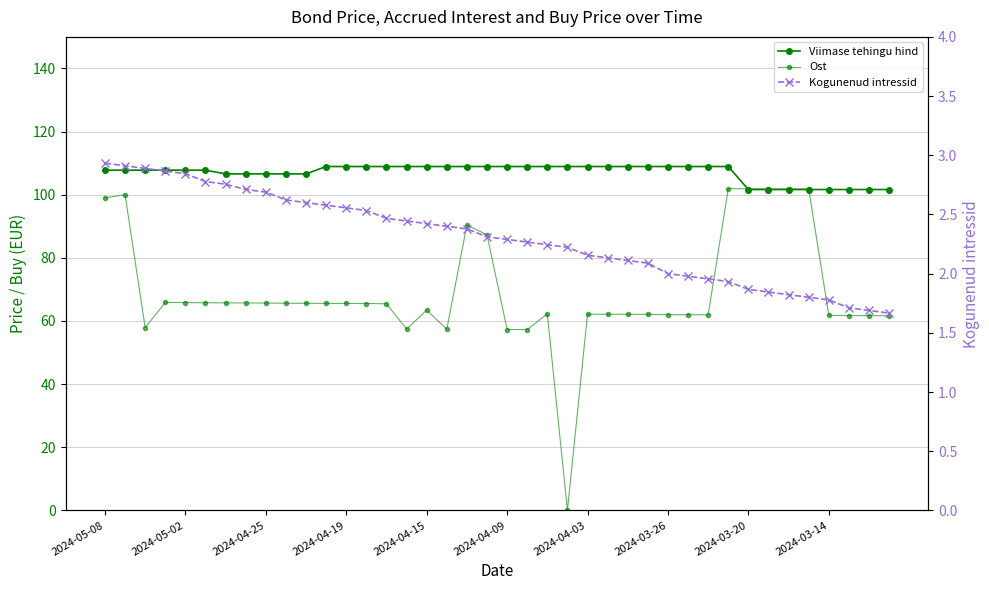

True or false: Kogunenud intressid and Ost intersect in this chart.

True